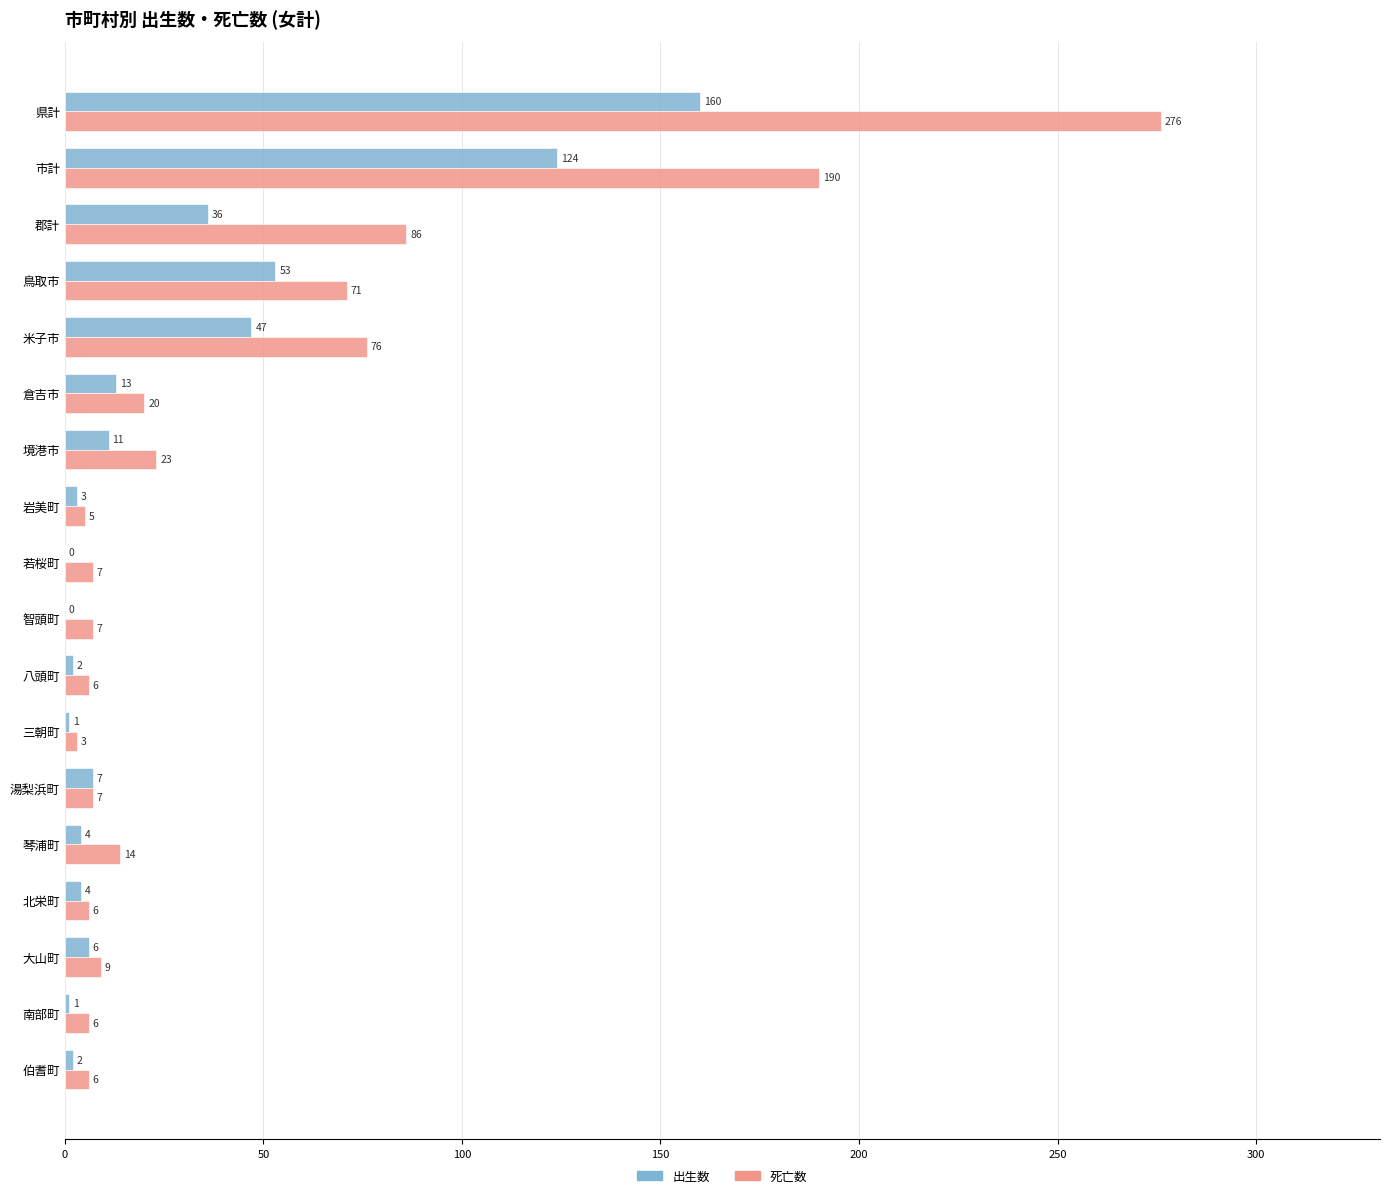

What is the sum of all 出生数 values?

474